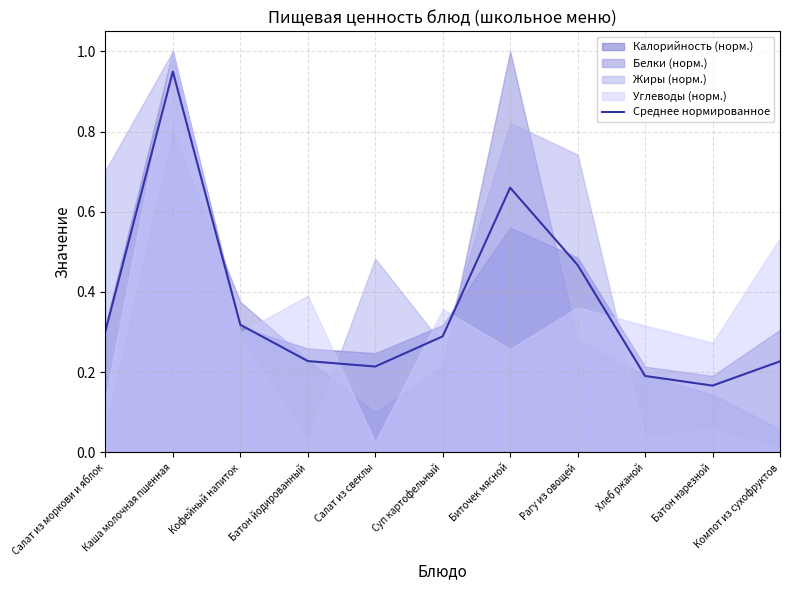

What is the label of the 9th point from the right?

Кофейный напиток